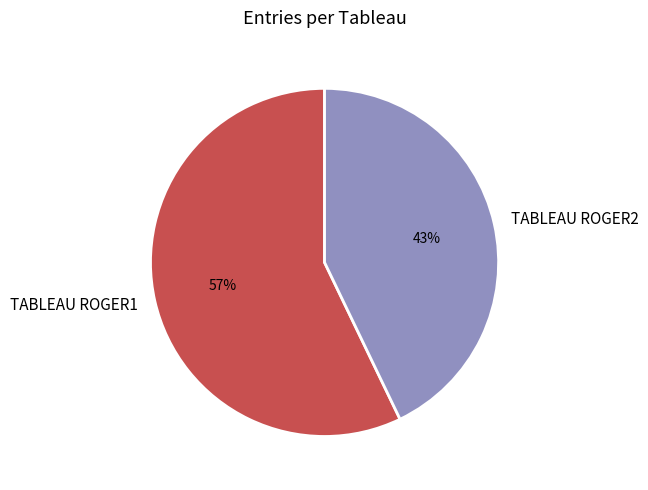

Does any single category account for the majority?

Yes